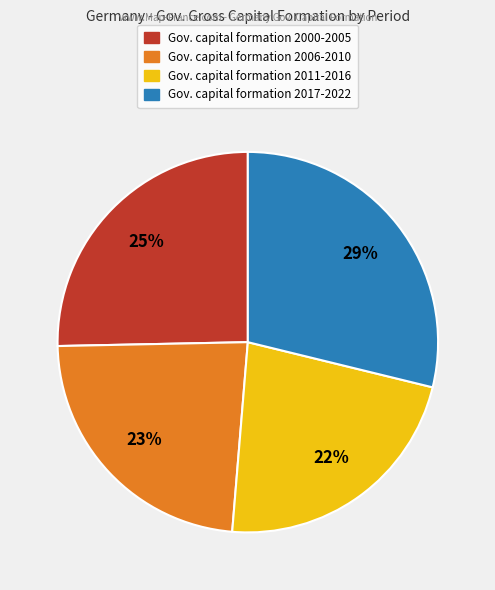

To the nearest percent, what is the average slice percentage?

25%